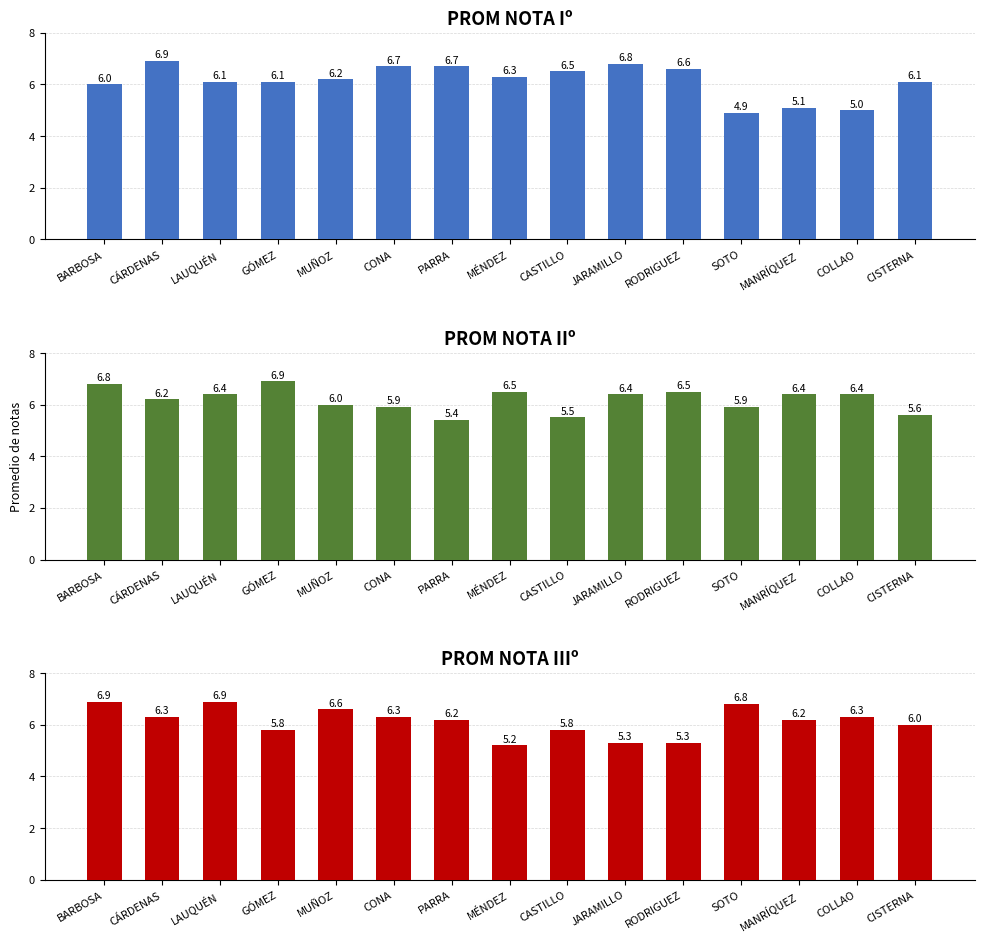

At RODRIGUEZ, list the series in order from smallest to largest.

PROM NOTA IIIº, PROM NOTA IIº, PROM NOTA Iº